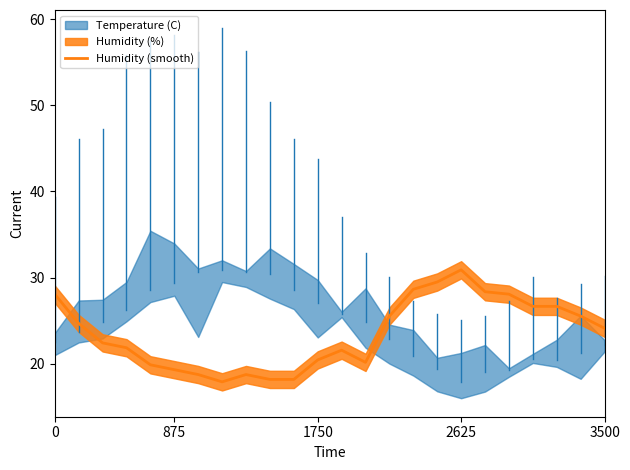

How many points are higher than both their immediate neighbors (excluding endpoints)?

3